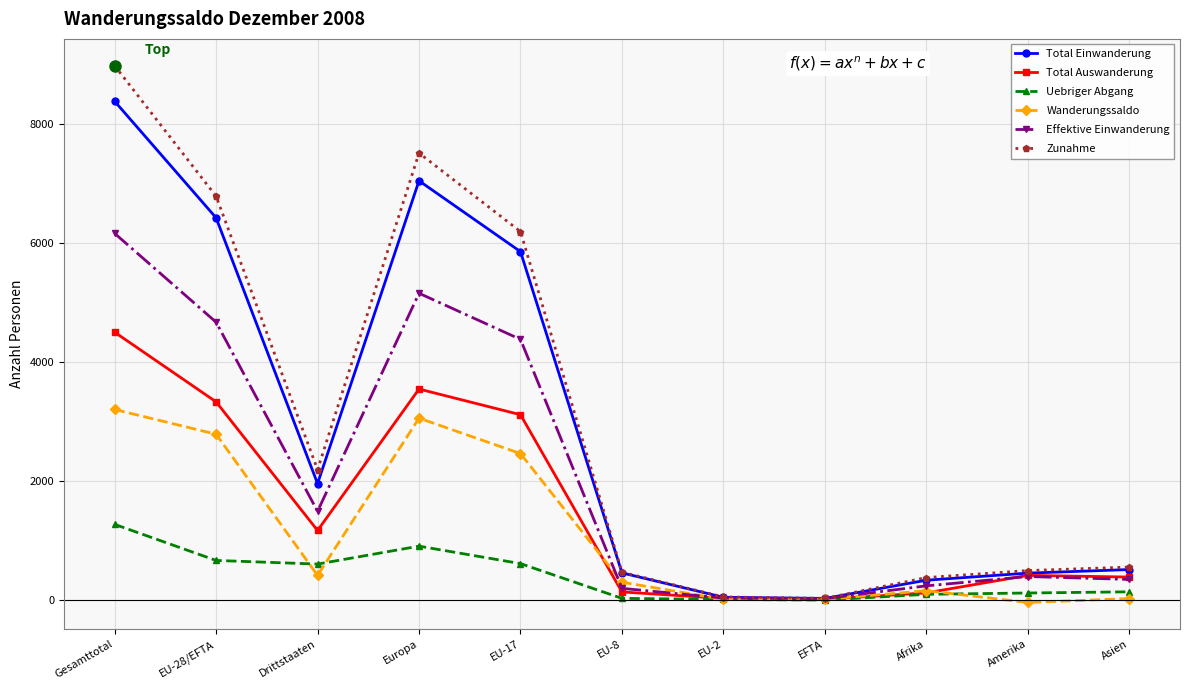

What are all the series names shown in the legend?

Total Einwanderung, Total Auswanderung, Uebriger Abgang, Wanderungssaldo, Effektive Einwanderung, Zunahme